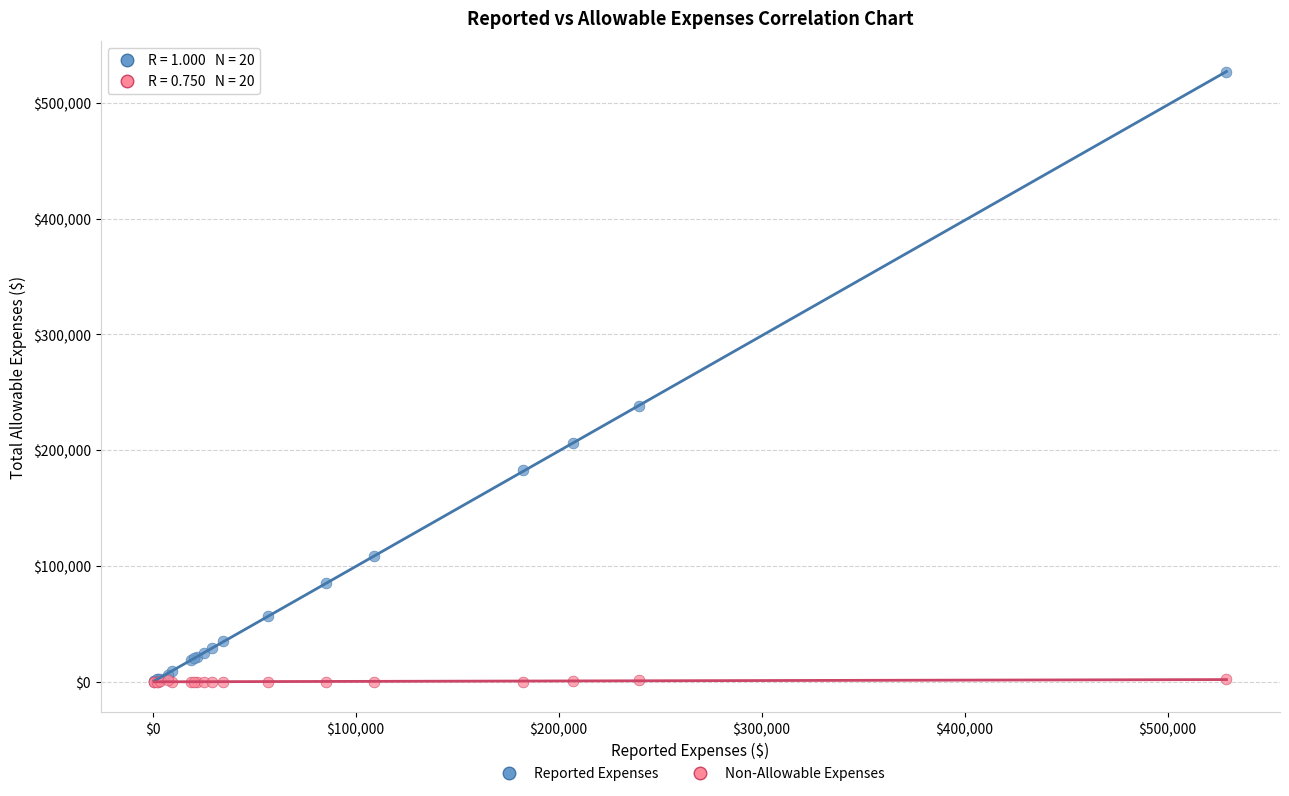

Across all series, what Y value is closest to 263367?

238404